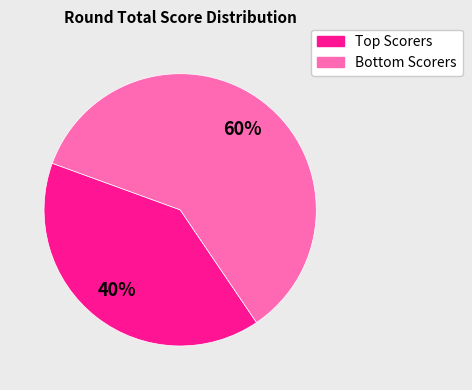

How many segments does this pie chart have?

2